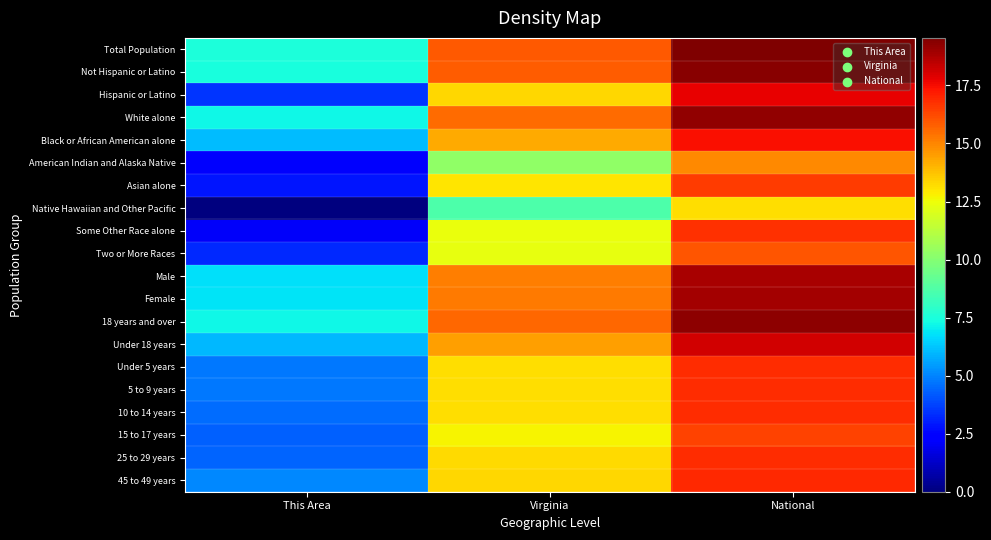

Reading left to right, transcribe all the data shown in this chart.

Total Population: This Area=7.5	Virginia=15.9	National=19.5
Not Hispanic or Latino: This Area=7.5	Virginia=15.8	National=19.4
Hispanic or Latino: This Area=3.5	Virginia=13.4	National=17.7
White alone: This Area=7.2	Virginia=15.5	National=19.2
Black or African American alone: This Area=6.0	Virginia=14.3	National=17.5
American Indian and Alaska Native: This Area=2.2	Virginia=10.3	National=14.9
Asian alone: This Area=2.8	Virginia=13.0	National=16.5
Native Hawaiian and Other Pacific: This Area=0.0	Virginia=8.7	National=13.2
Some Other Race alone: This Area=2.1	Virginia=12.4	National=16.8
Two or More Races: This Area=3.3	Virginia=12.4	National=16.0
Male: This Area=6.8	Virginia=15.2	National=18.8
Female: This Area=6.8	Virginia=15.2	National=18.9
18 years and over: This Area=7.2	Virginia=15.6	National=19.3
Under 18 years: This Area=6.0	Virginia=14.4	National=18.1
Under 5 years: This Area=4.8	Virginia=13.1	National=16.8
5 to 9 years: This Area=4.8	Virginia=13.1	National=16.8
10 to 14 years: This Area=4.5	Virginia=13.1	National=16.8
15 to 17 years: This Area=4.3	Virginia=12.7	National=16.4
25 to 29 years: This Area=4.4	Virginia=13.2	National=16.9
45 to 49 years: This Area=5.0	Virginia=13.3	National=16.9